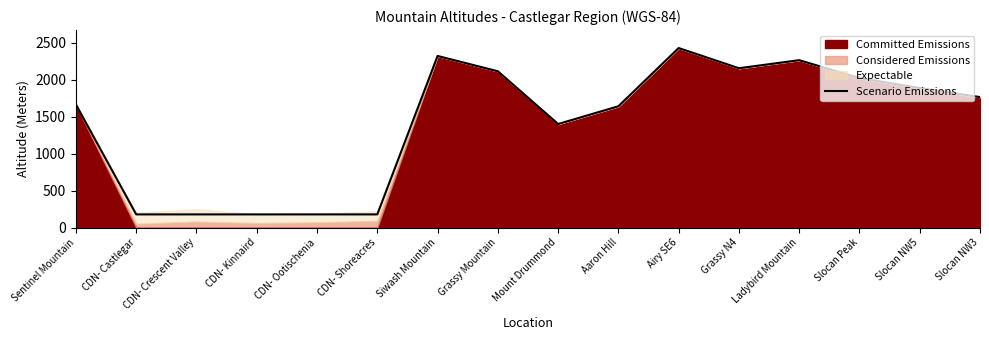

The value at CDN- Castlegar is 178. True or false?

True